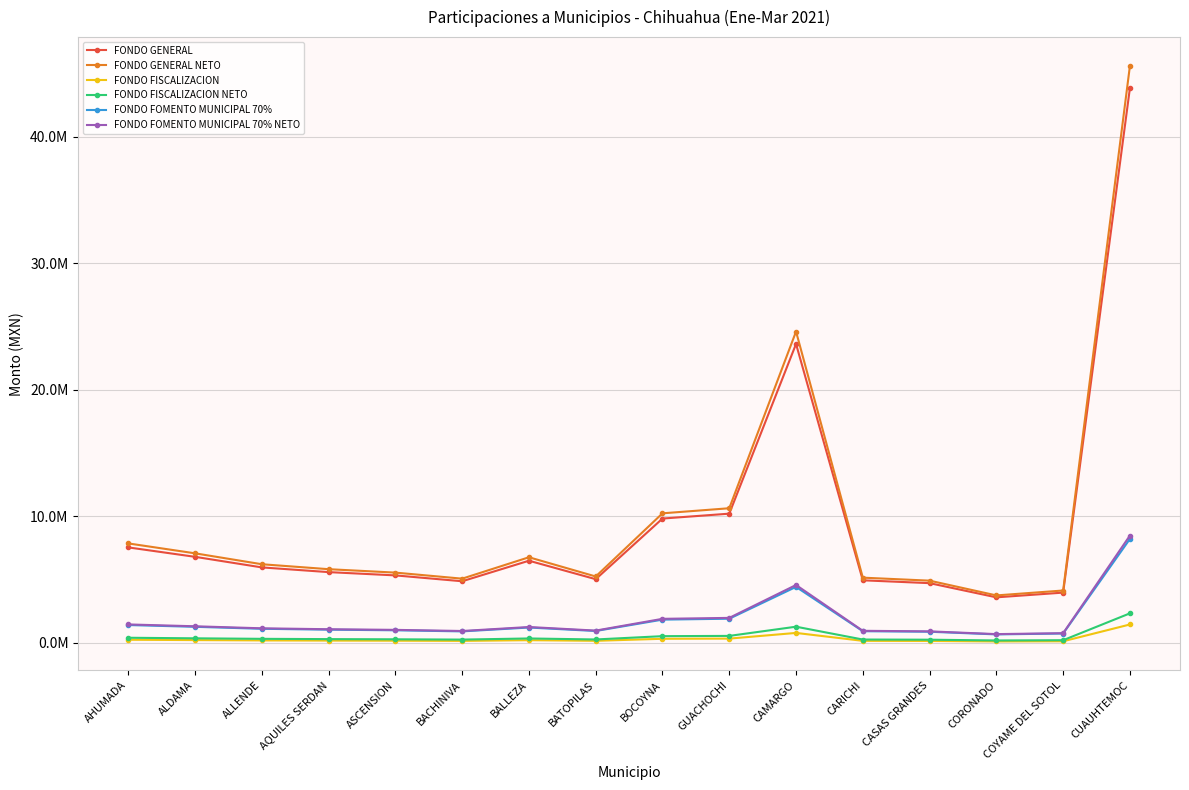

Does the chart have visible grid lines?

Yes